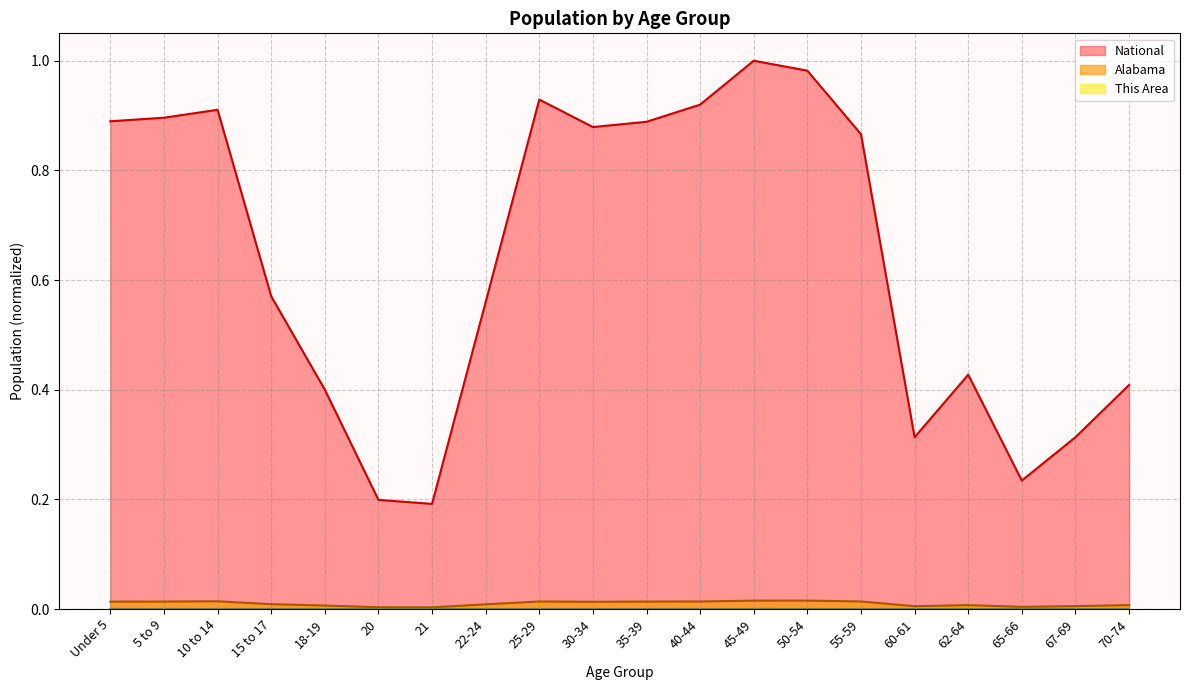

At which category is the sum across all series the highest?

45-49